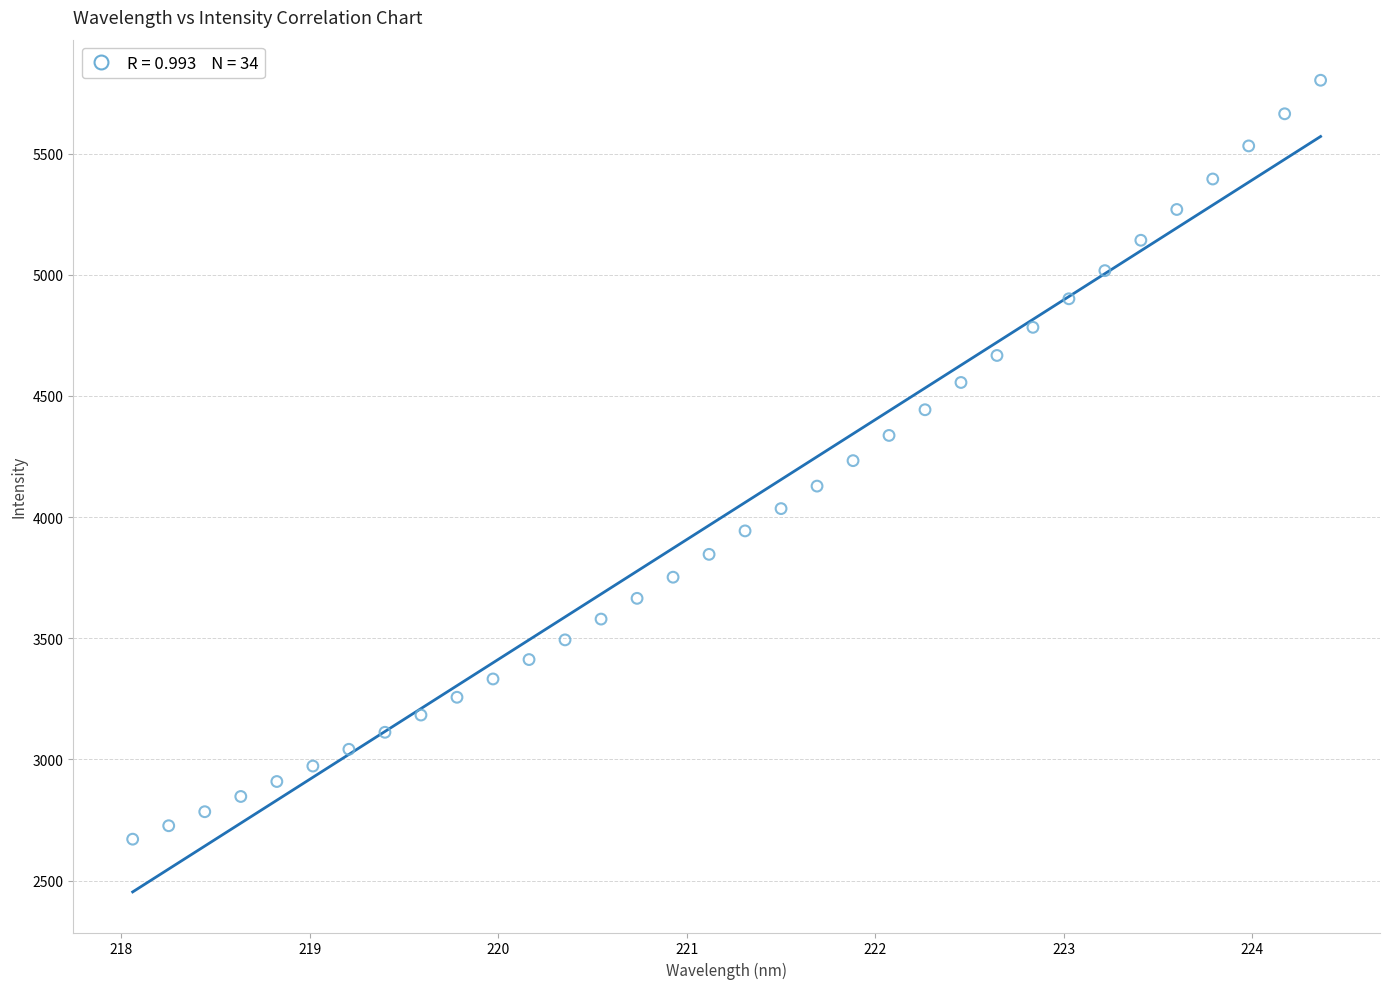

What is the range of X values (max minus min)?

6.3